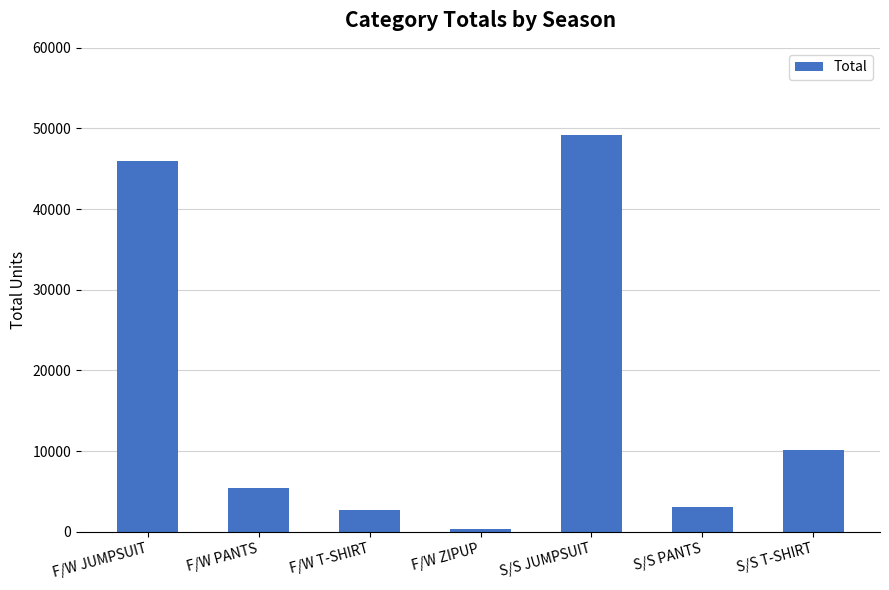

Reading left to right, extract all data points from this chart.

45976	5473	2728	404	49207	3017	10081